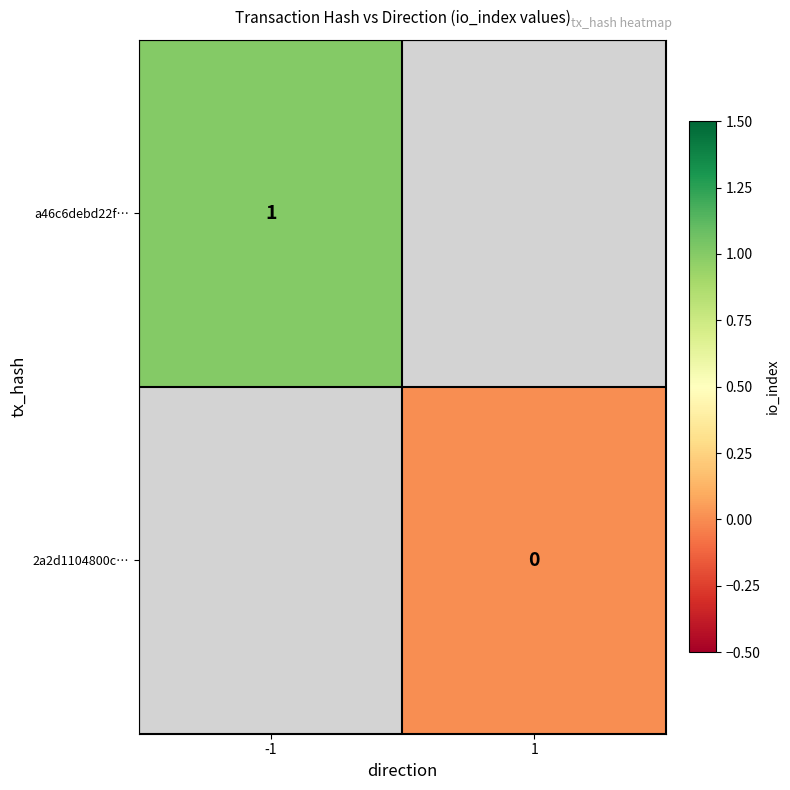

Is the value of 2a2d1104800c… at 1 greater than the value of a46c6debd22f… at -1?

No